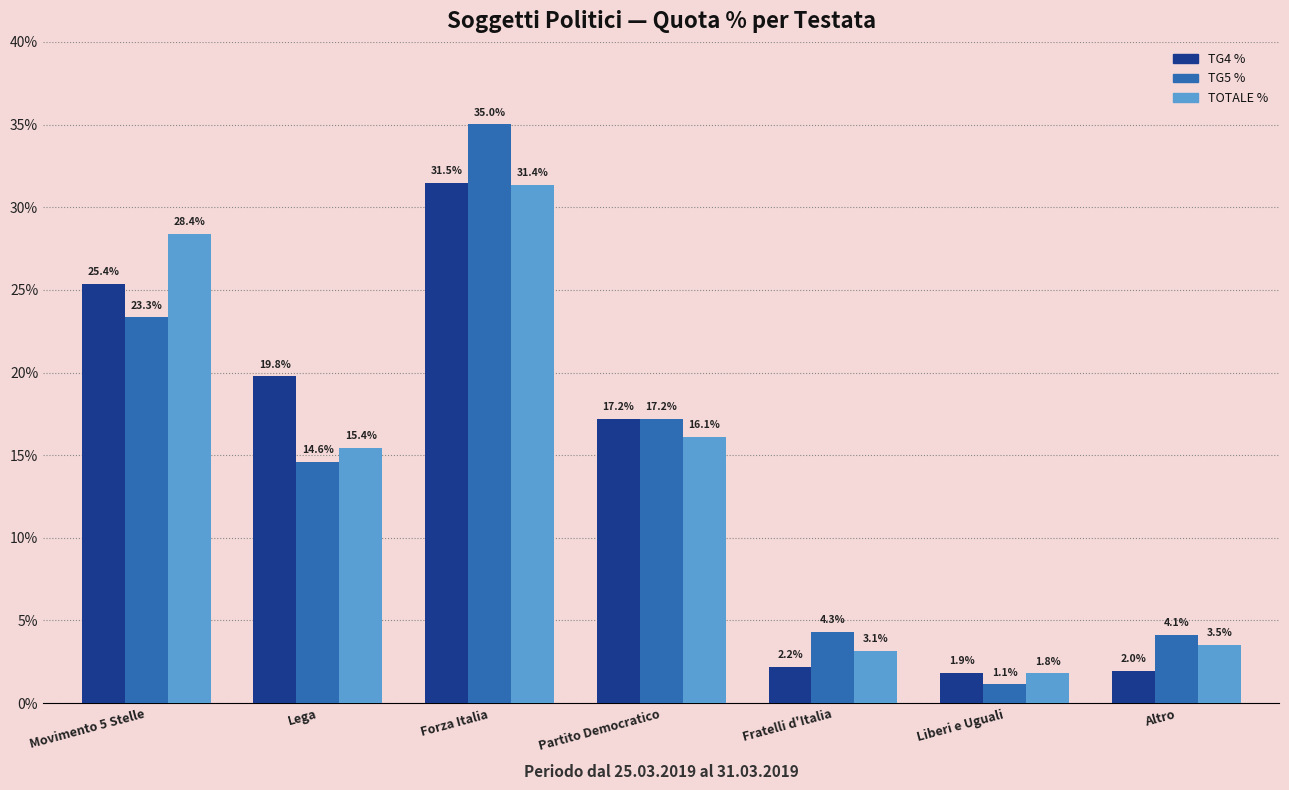

At which category is the sum across all series the highest?

Forza Italia